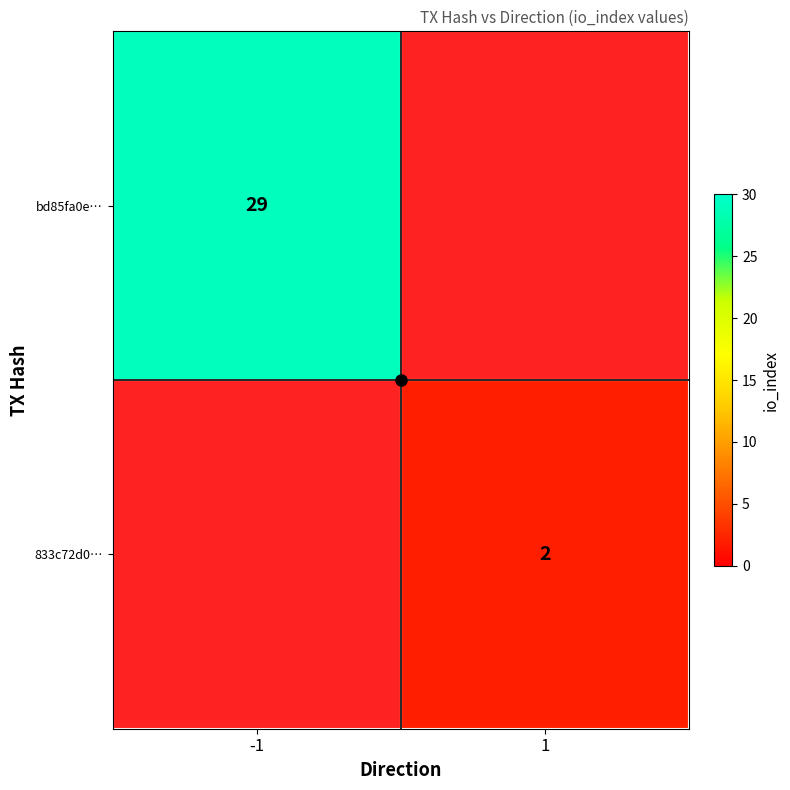

The 833c72d0… series shows 1 at 1. True or false?

False